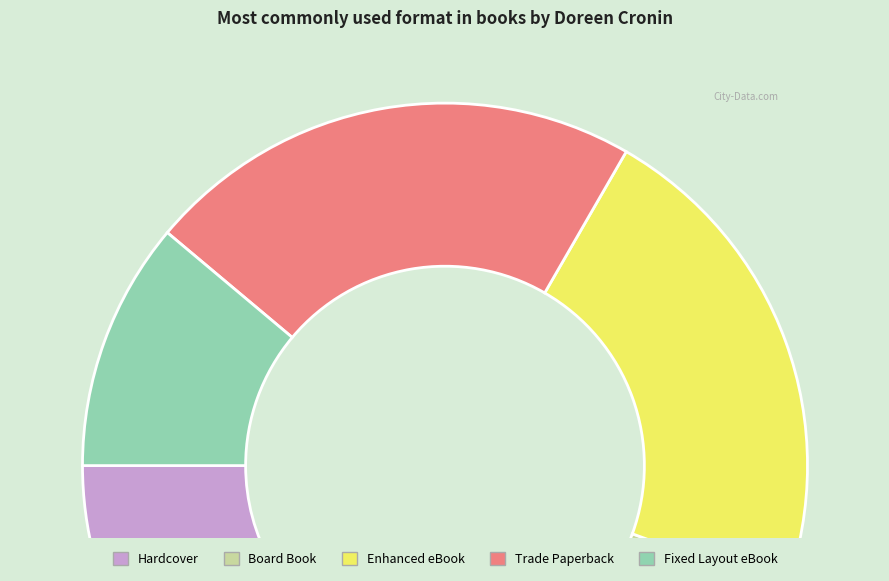

Which category has the biggest portion of the pie?

Hardcover